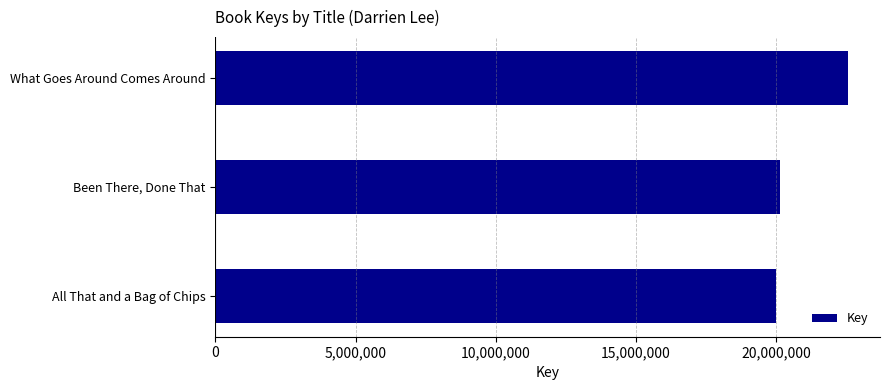

The value at All That and a Bag of Chips is 19987309. True or false?

True